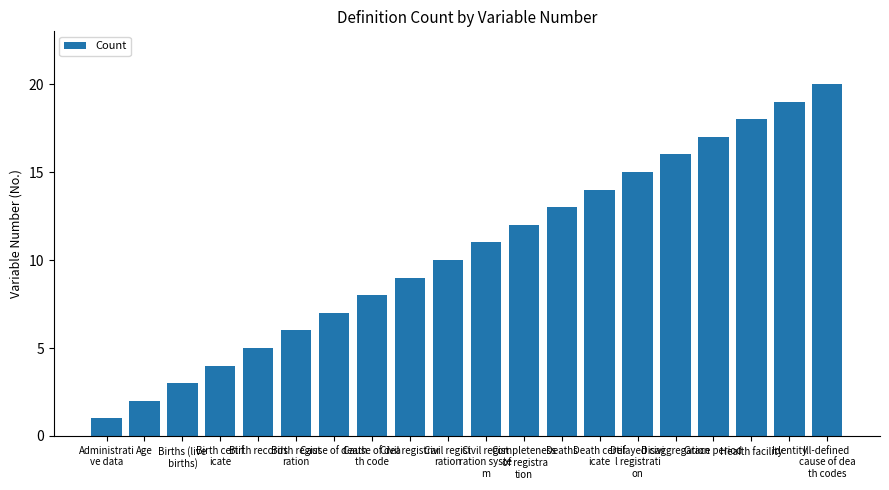

Rank the categories by value from highest to lowest.

Ill-defined 
cause of dea
th codes, Identity, Health facility, Grace period, Disaggregation, Delayed civi
l registrati
on, Death certif
icate, Deaths, Completeness
 of registra
tion, Civil regist
ration syste
m, Civil regist
ration, Civil registrar, Cause of dea
th code, Cause of death, Birth regist
ration, Birth records, Birth certif
icate, Births (live
 births), Age, Administrati
ve data